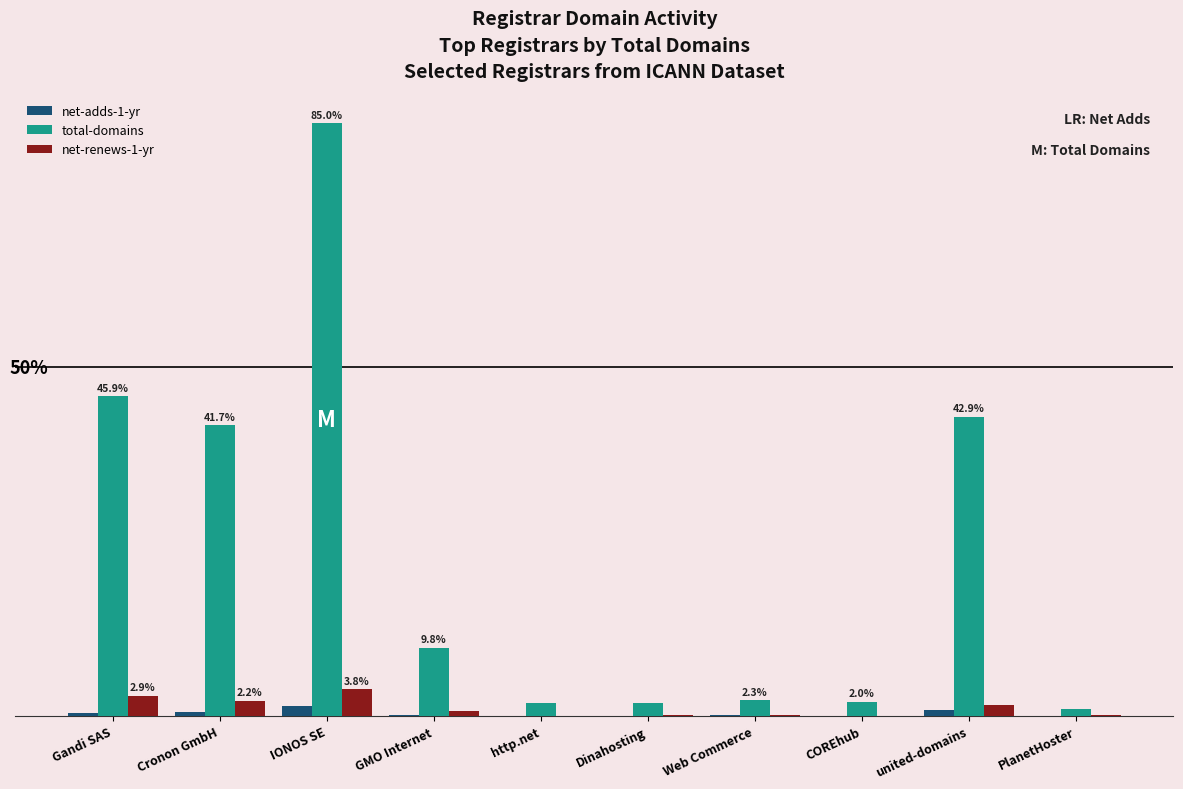

What is the approximate value of total-domains at Cronon GmbH?

41.7